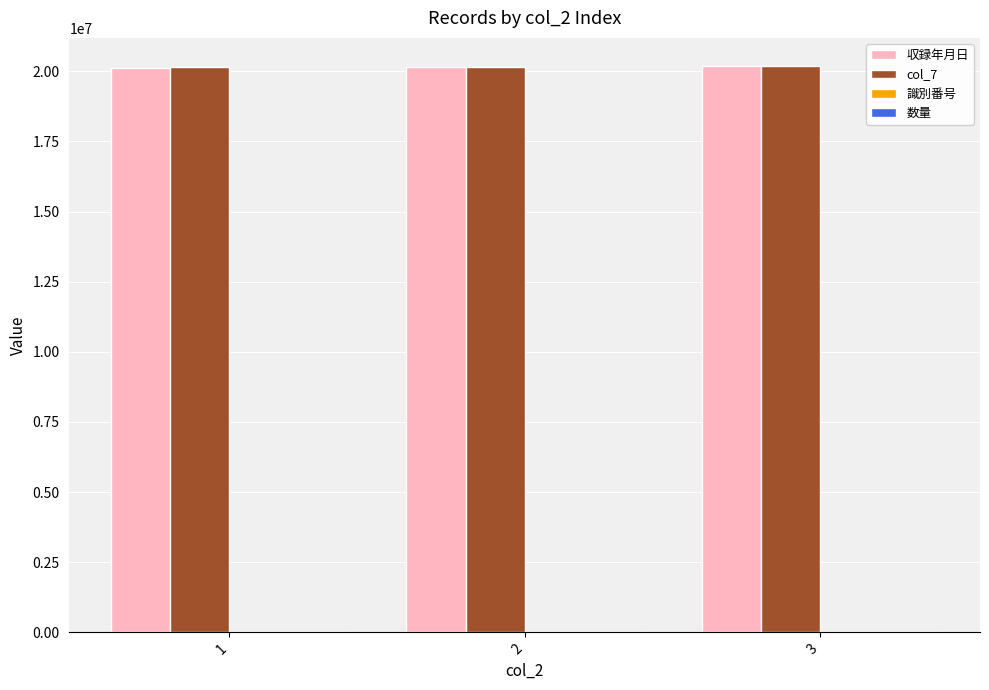

The value of 収録年月日 at 1 is 36045981. True or false?

False